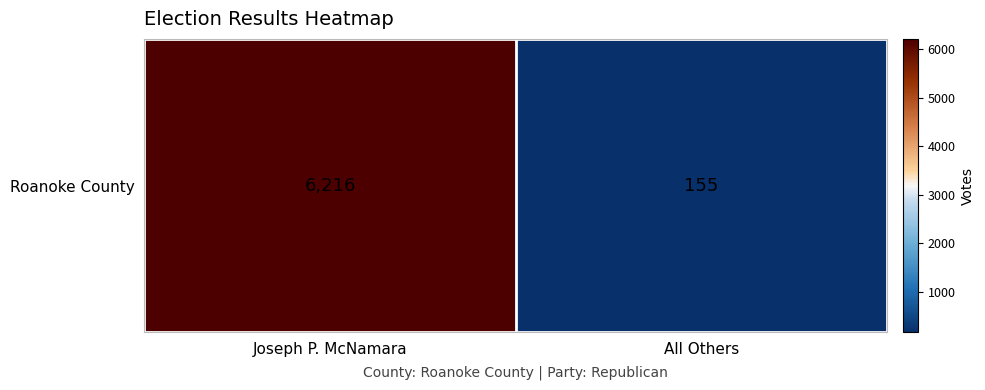

Count the values in the range 155 to 6216.

2